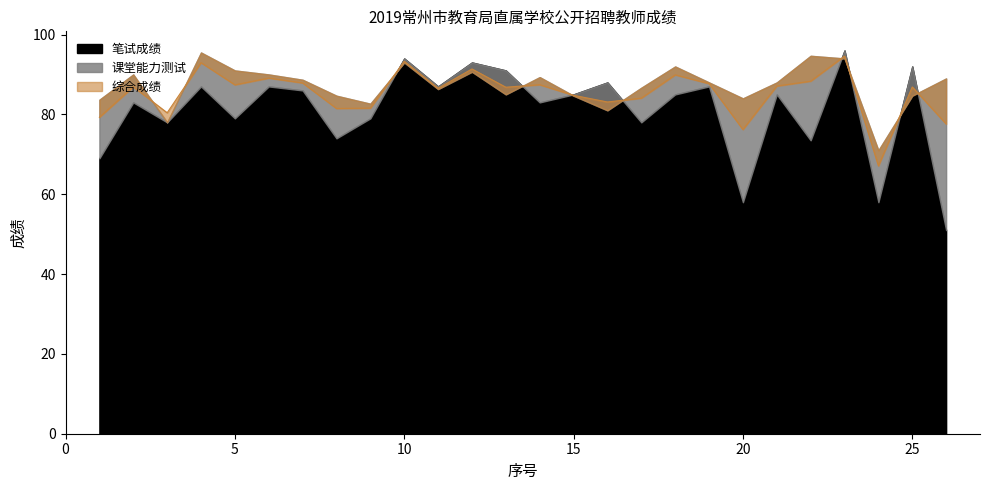

Which has a higher value, 10 or 9?

10